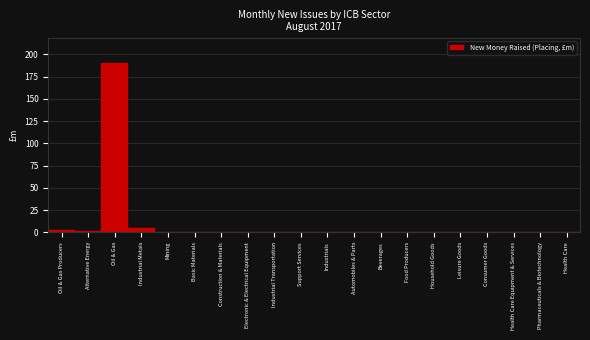

Reading left to right, transcribe all the data shown in this chart.

Oil & Gas Producers=2.8	Alternative Energy=1.1	Oil & Gas=190.0	Industrial Metals=5.0	Mining=0.0	Basic Materials=0.0	Construction & Materials=0.0	Electronic & Electrical Equipment=0.0	Industrial Transportation=0.0	Support Services=0.0	Industrials=0.0	Automobiles & Parts=0.0	Beverages=0.0	Food Producers=0.0	Household Goods=0.0	Leisure Goods=0.0	Consumer Goods=0.0	Health Care Equipment & Services=0.0	Pharmaceuticals & Biotechnology=0.0	Health Care=0.0